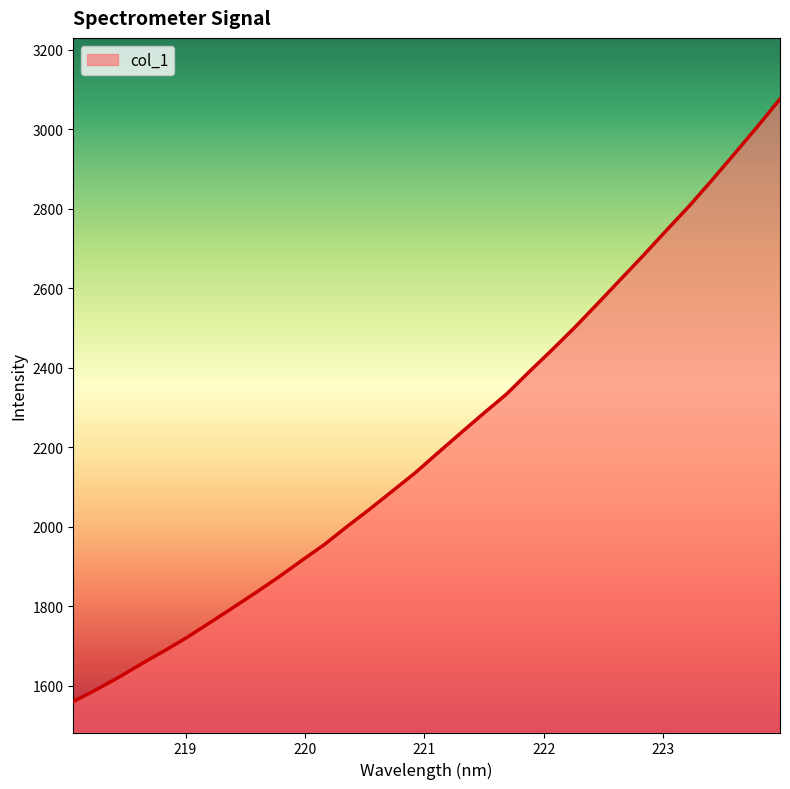

What is the greatest value displayed?

3076.4